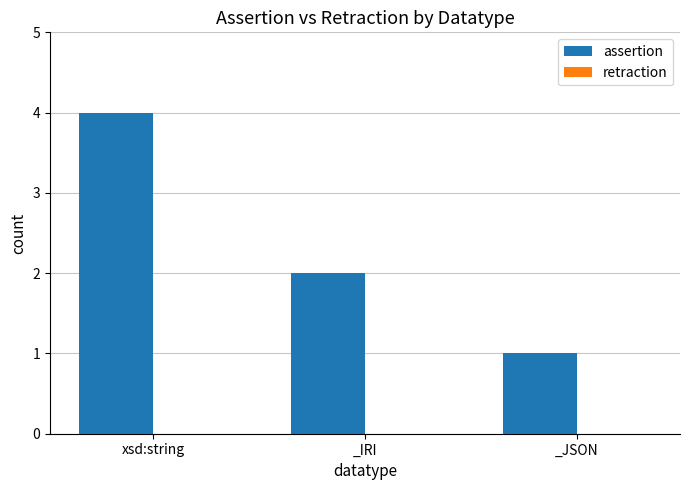

What is the maximum value shown in the chart?

4